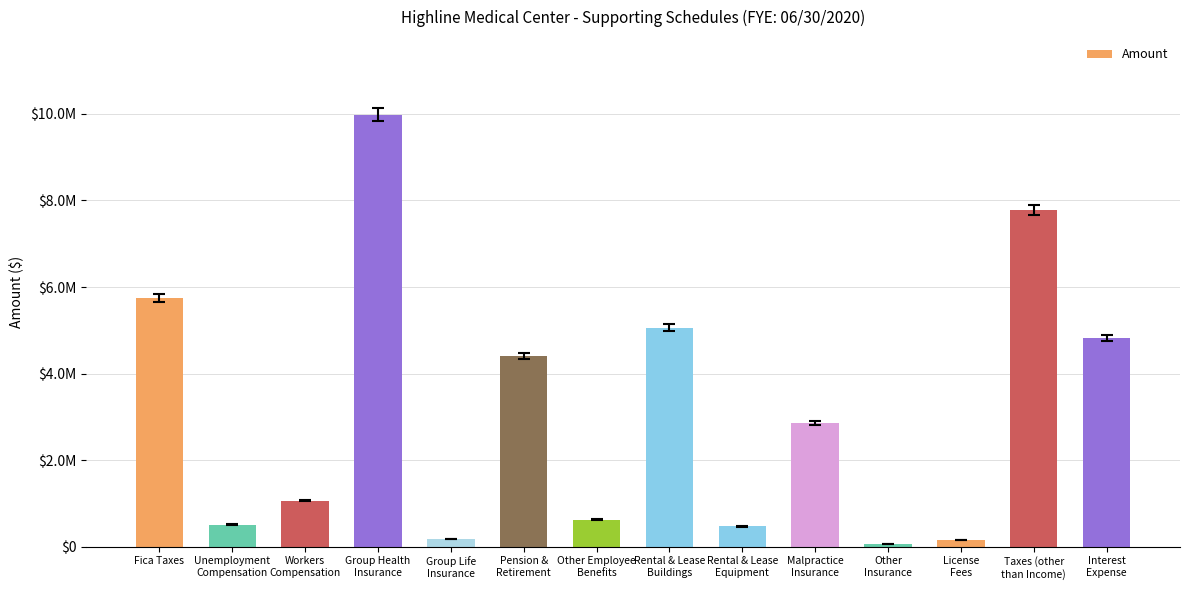

Reading left to right, what are all the values shown in this chart?

5749134	510407	1063028	9978478	183321	4399323	620913	5058969	467211	2851237	56603	155078	7779635	4825199